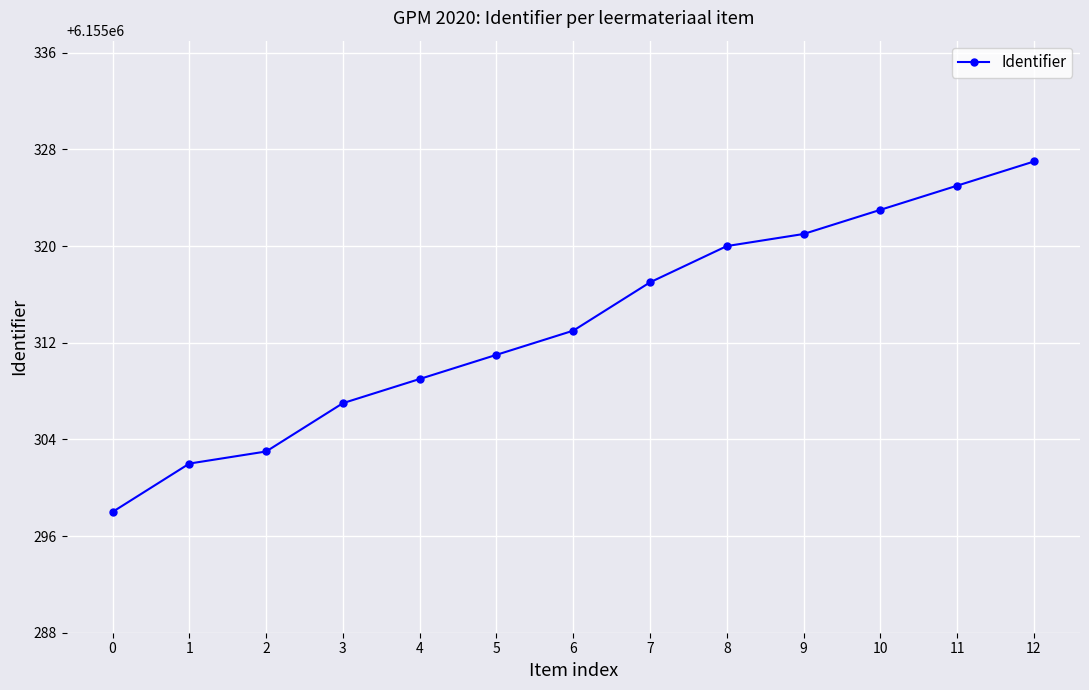

What is the sum of all values?

80019076